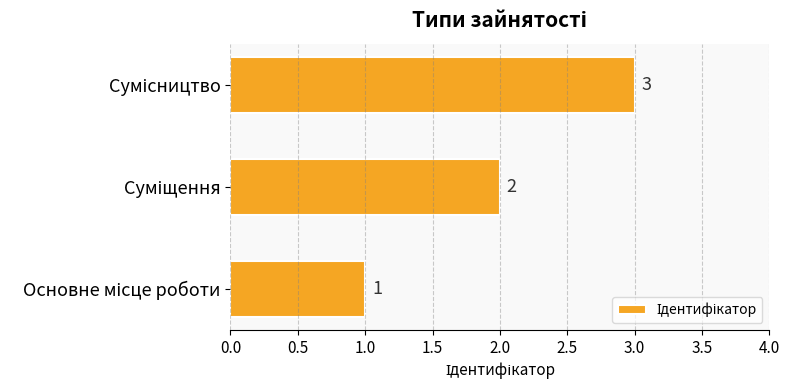

What is the sum of all values?

6